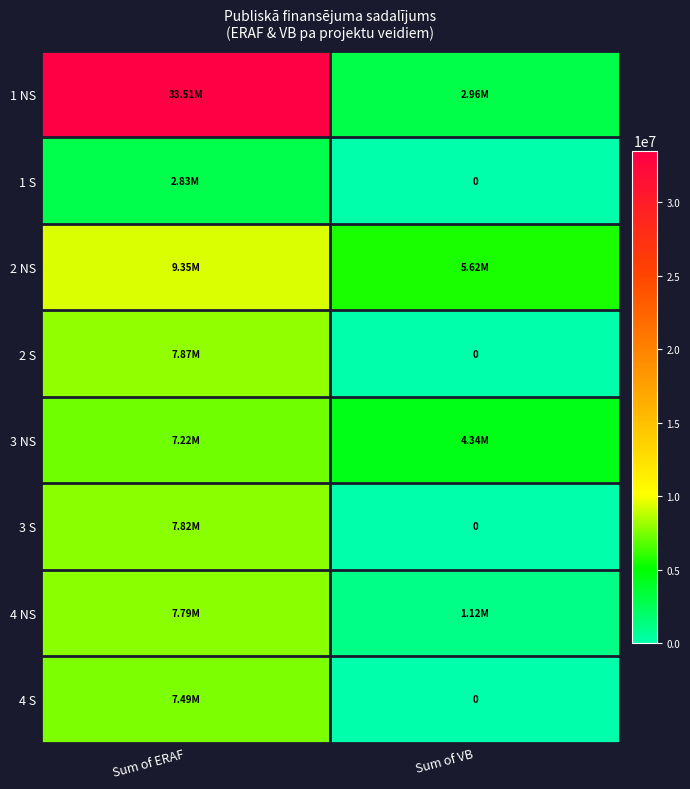

Is it true that 3 NS equals 2257240.3 at Sum of VB?

False